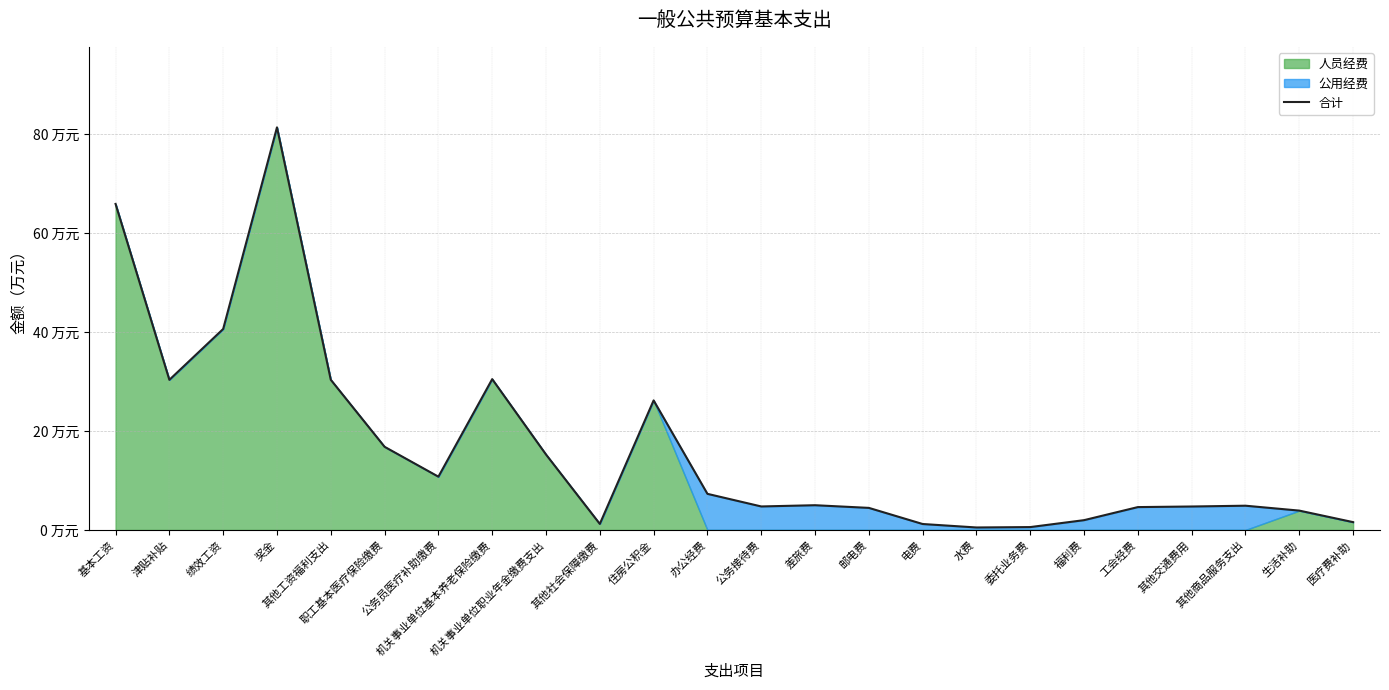

Is it true that the value at 水费 is 0.8?

False